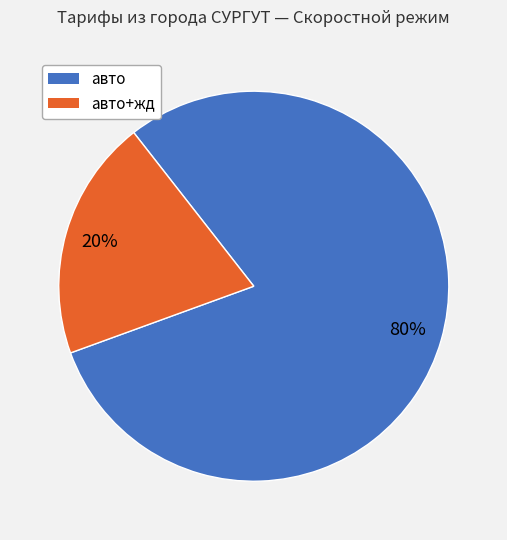

To the nearest percent, what is the difference between the largest and smallest slice percentages?

60%